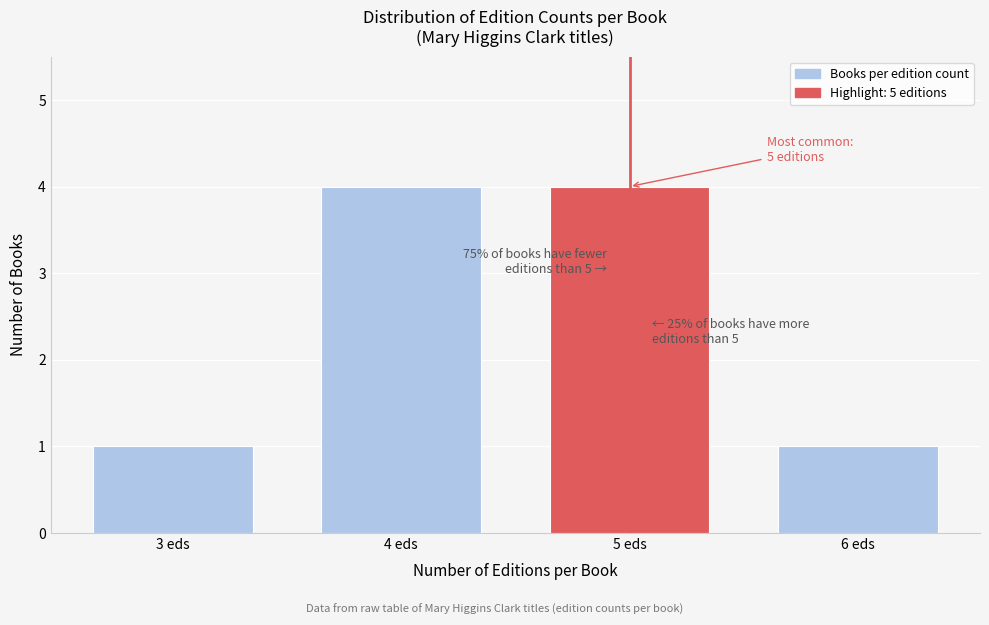

Reading right to left, extract all data points from this chart.

6 eds=1	5 eds=4	4 eds=4	3 eds=1